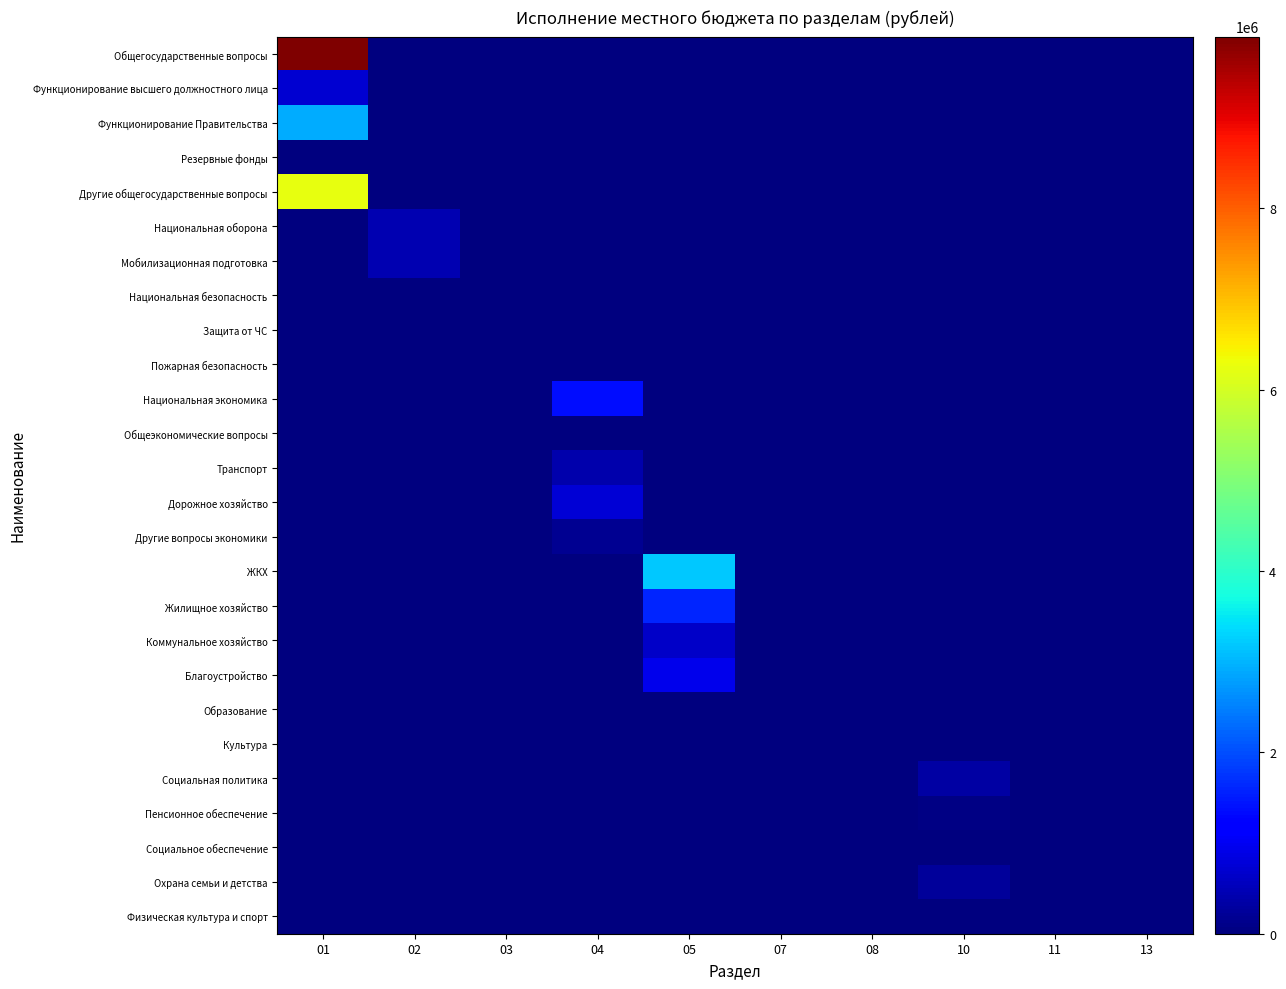

What is the spread (max minus min) of values at 05?

3187339.9